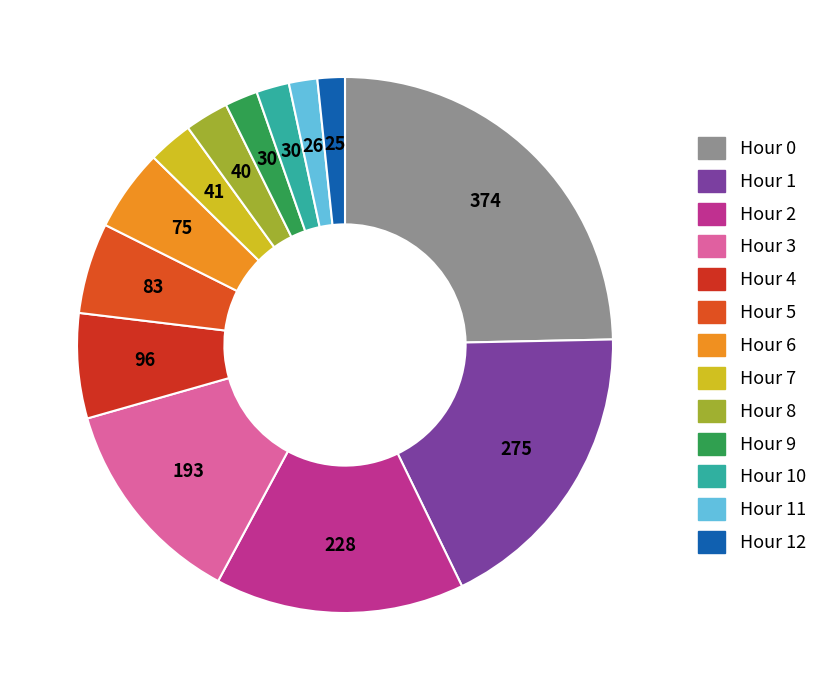

Count the number of slices in the pie.

13